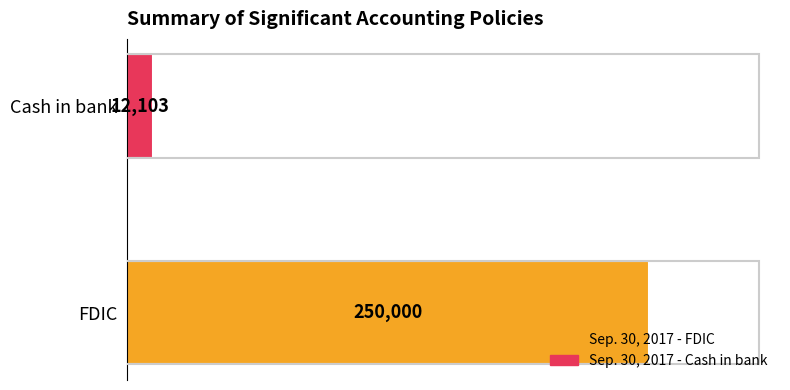

What is the greatest value displayed?

250000